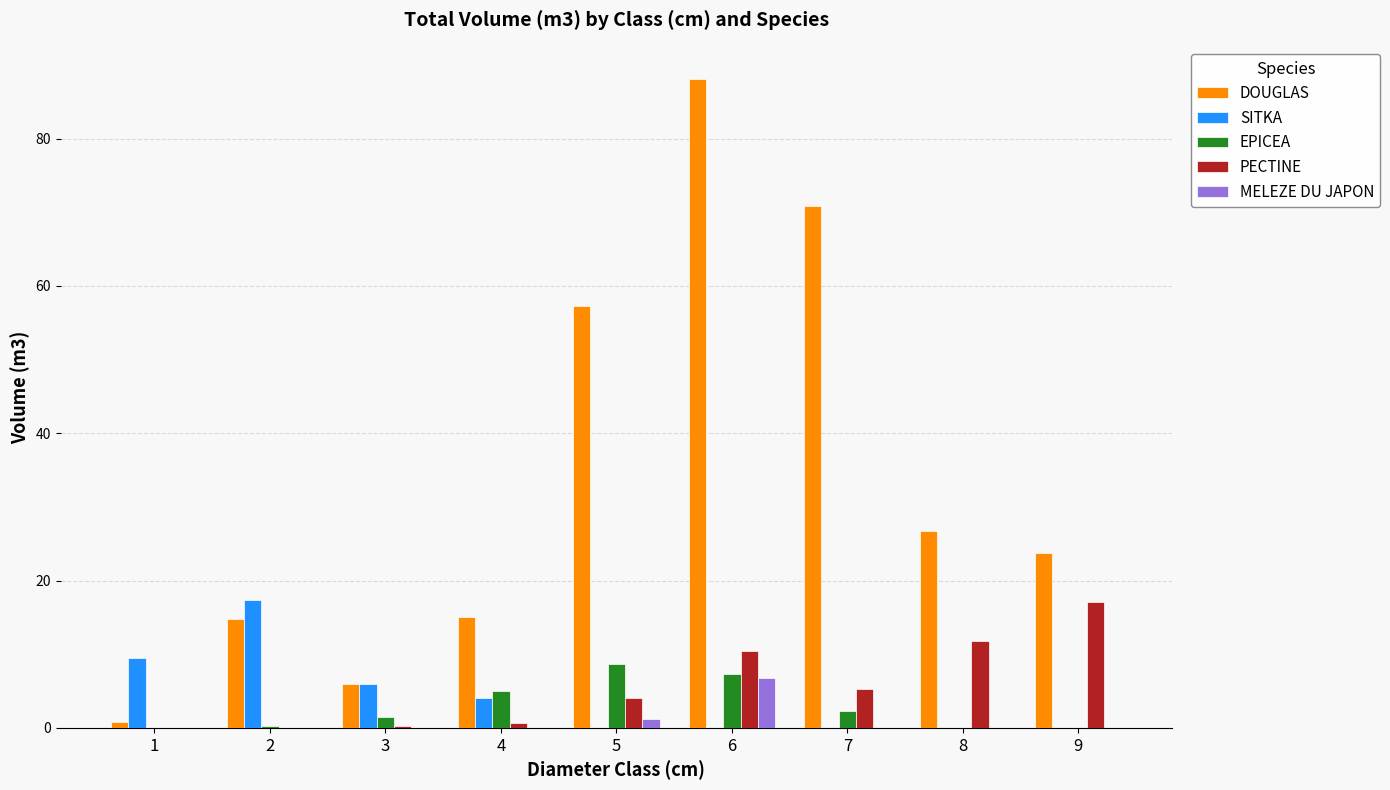

What is the average value of the MELEZE DU JAPON series?

0.9